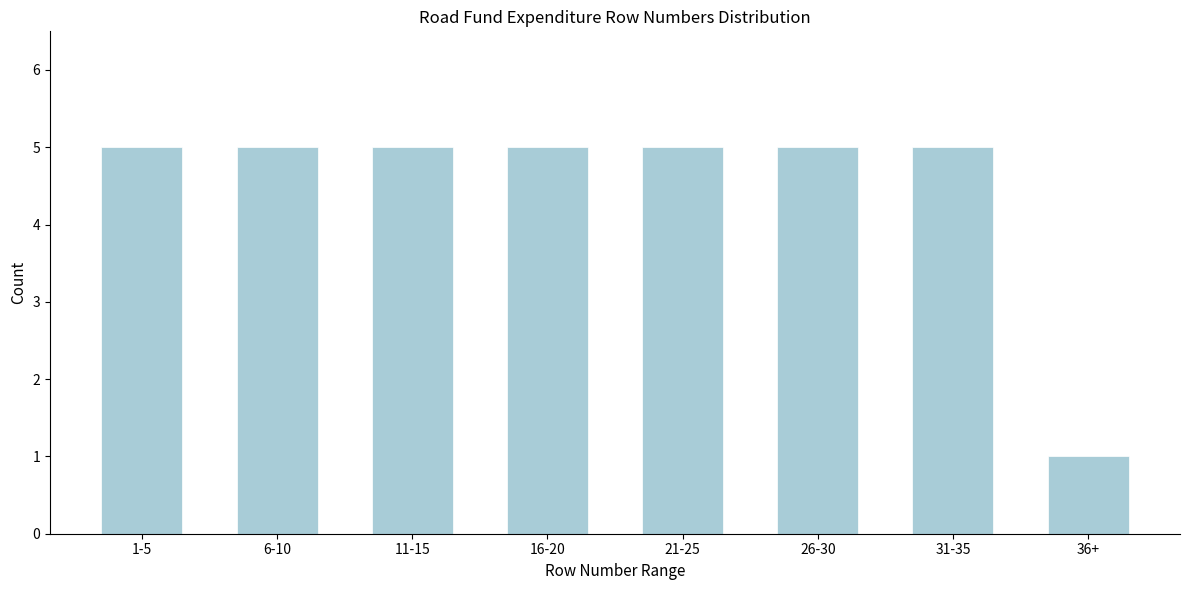

Reading left to right, what are all the values shown in this chart?

5	5	5	5	5	5	5	1